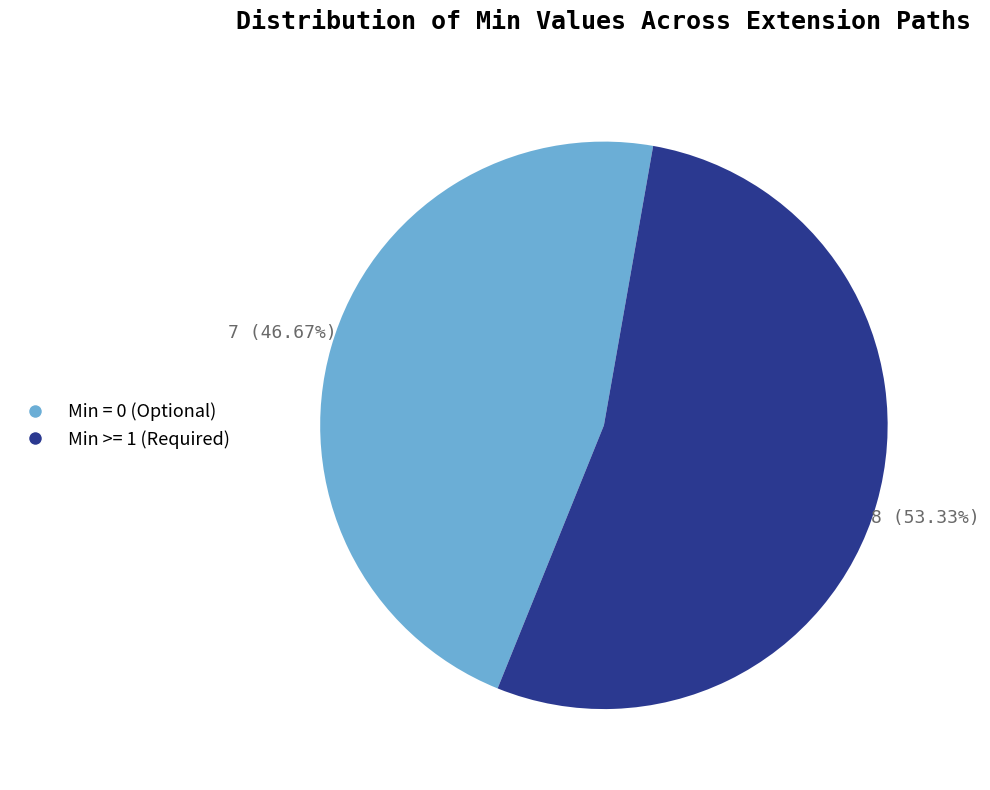

How many segments does this pie chart have?

2